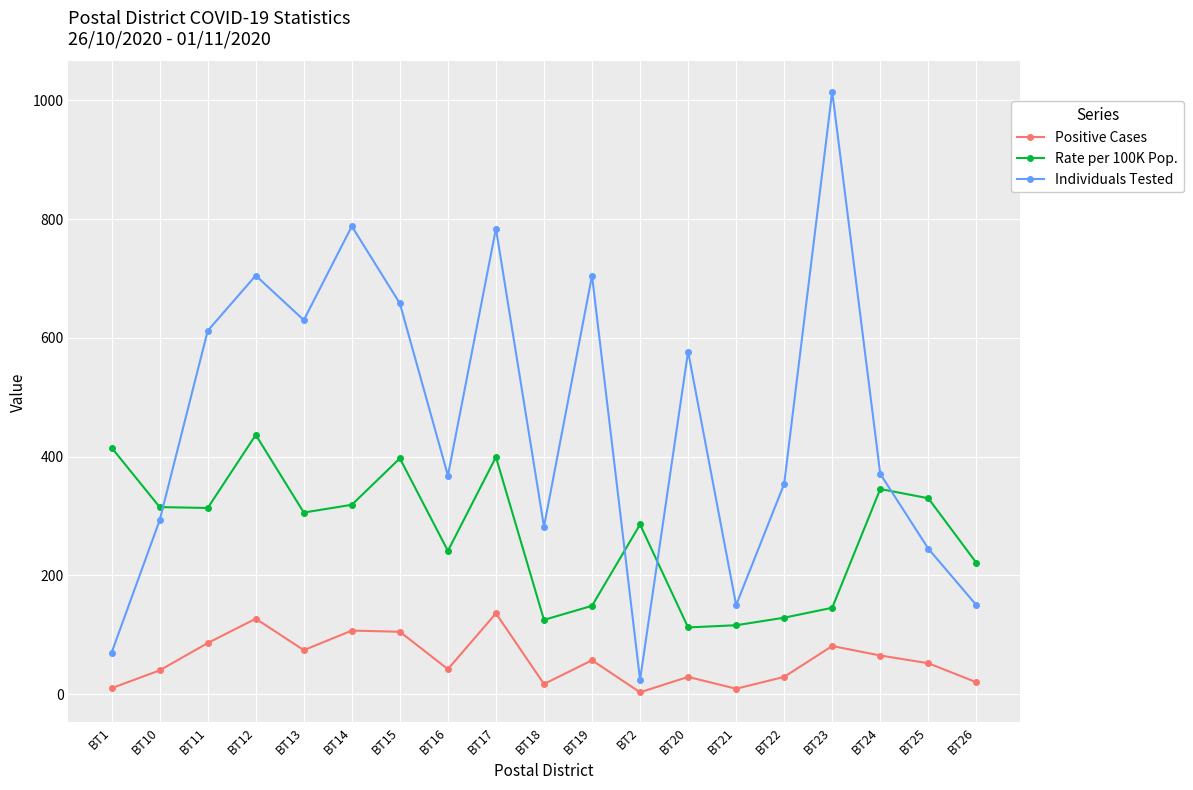

What is the label of the 19th point from the right?

BT1